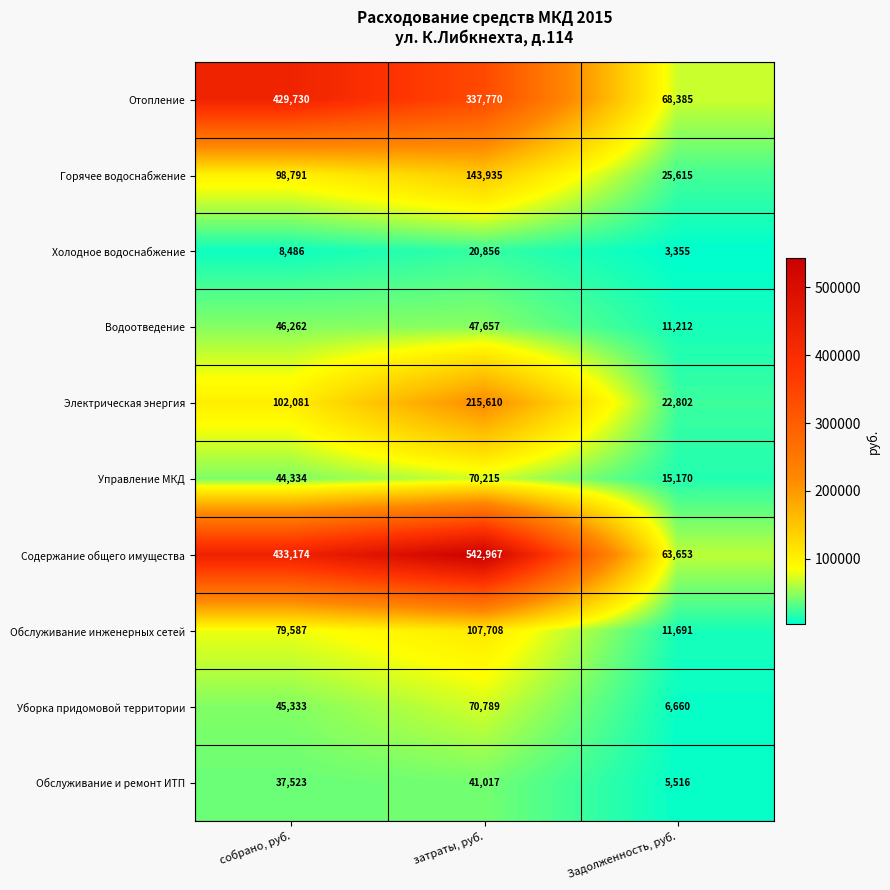

Reading left to right, transcribe all the data shown in this chart.

Отопление: собрано, руб.=429730	затраты, руб.=337770	Задолженность, руб.=68385
Горячее водоснабжение: собрано, руб.=98791	затраты, руб.=143935	Задолженность, руб.=25615
Холодное водоснабжение: собрано, руб.=8486	затраты, руб.=20856	Задолженность, руб.=3355
Водоотведение: собрано, руб.=46262	затраты, руб.=47657	Задолженность, руб.=11212
Электрическая энергия: собрано, руб.=102081	затраты, руб.=215610	Задолженность, руб.=22802
Управление МКД: собрано, руб.=44334	затраты, руб.=70215	Задолженность, руб.=15170
Содержание общего имущества: собрано, руб.=433174	затраты, руб.=542967	Задолженность, руб.=63653
Обслуживание инженерных сетей: собрано, руб.=79587	затраты, руб.=107708	Задолженность, руб.=11691
Уборка придомовой территории: собрано, руб.=45333	затраты, руб.=70789	Задолженность, руб.=6660
Обслуживание и ремонт ИТП: собрано, руб.=37523	затраты, руб.=41017	Задолженность, руб.=5516